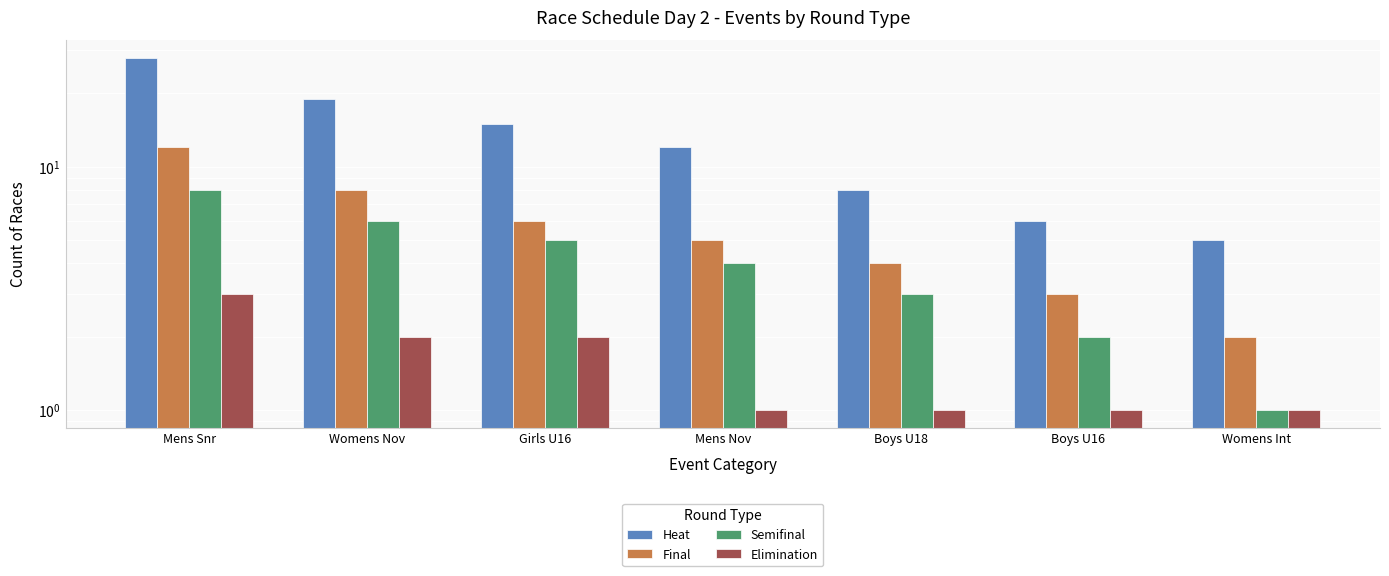

What is the lowest value of the Heat series?

5